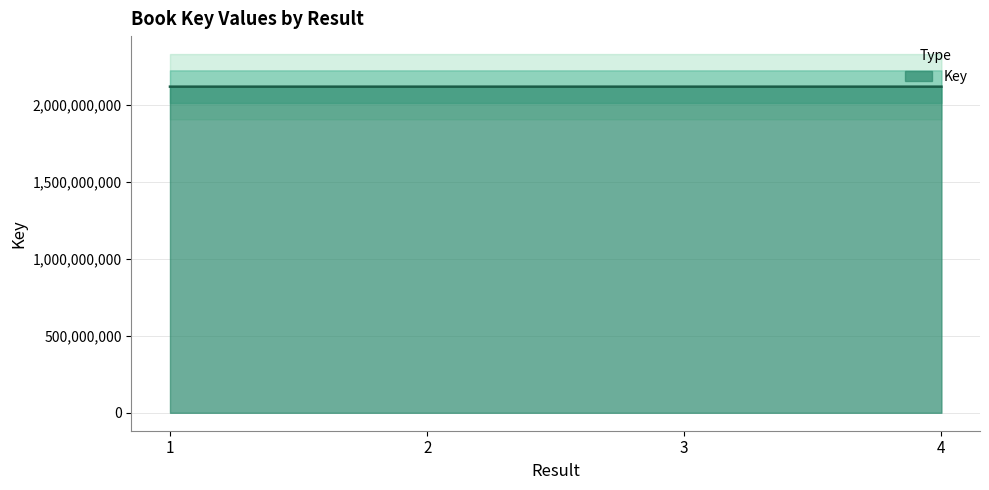

True or false: the data shows 2117858729 at 3.

True